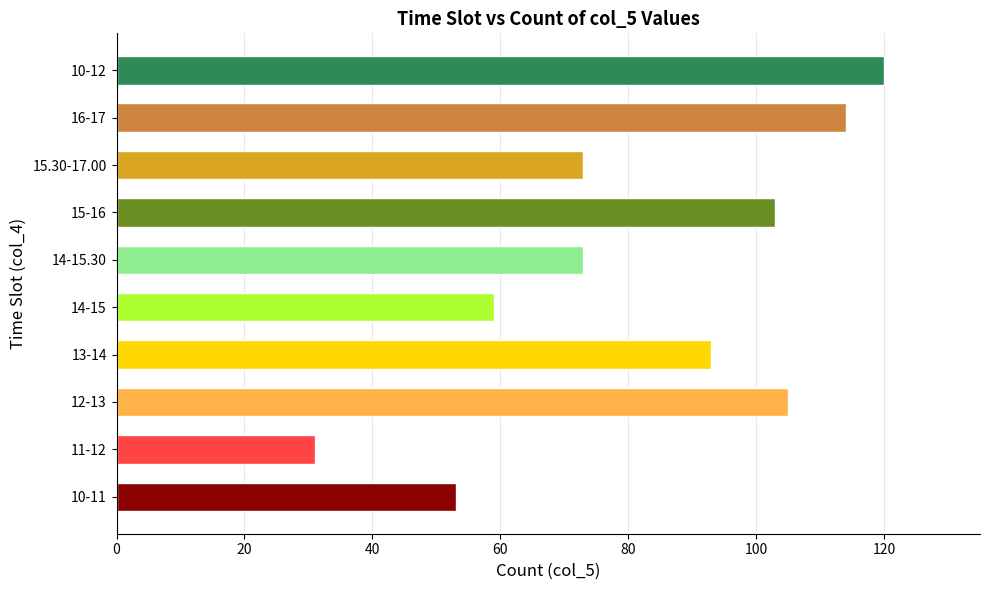

What is the smallest value displayed?

31